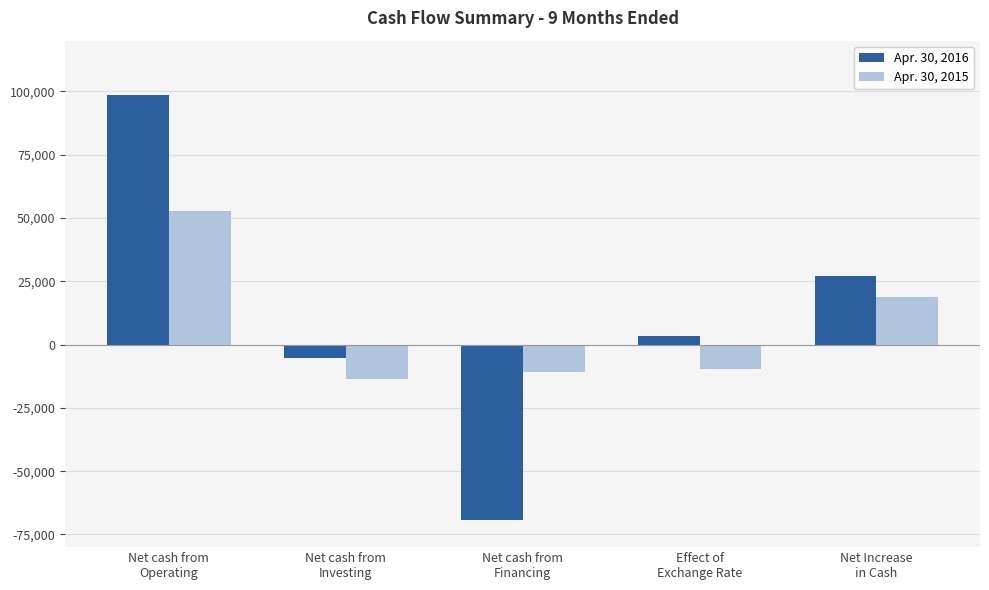

Reading right to left, extract all data points from this chart.

Apr. 30, 2016: 27104	3263	-69228	-5481	98550
Apr. 30, 2015: 18634	-9770	-10829	-13507	52740